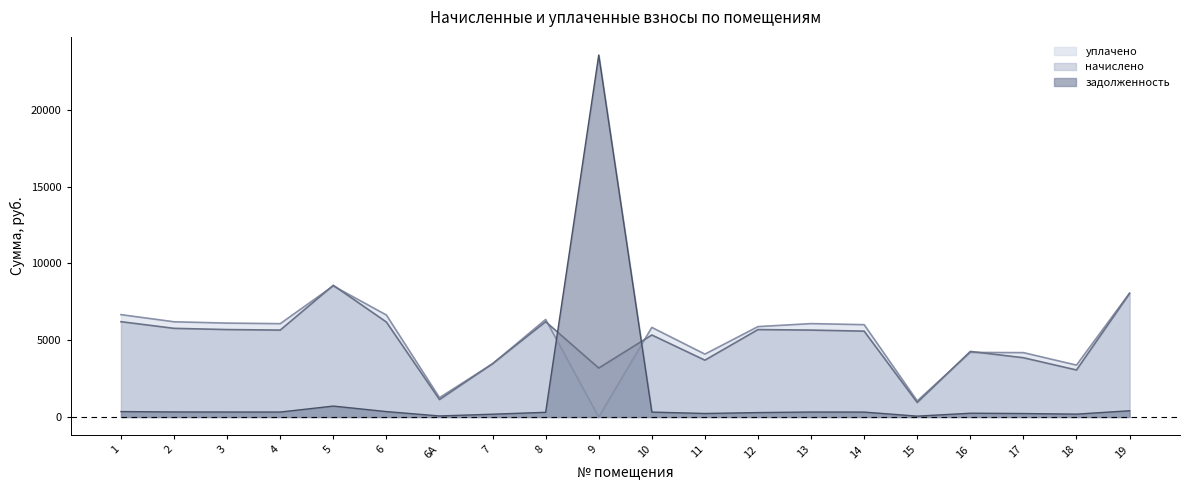

Is it true that задолженность equals 292.0 at 12?

True